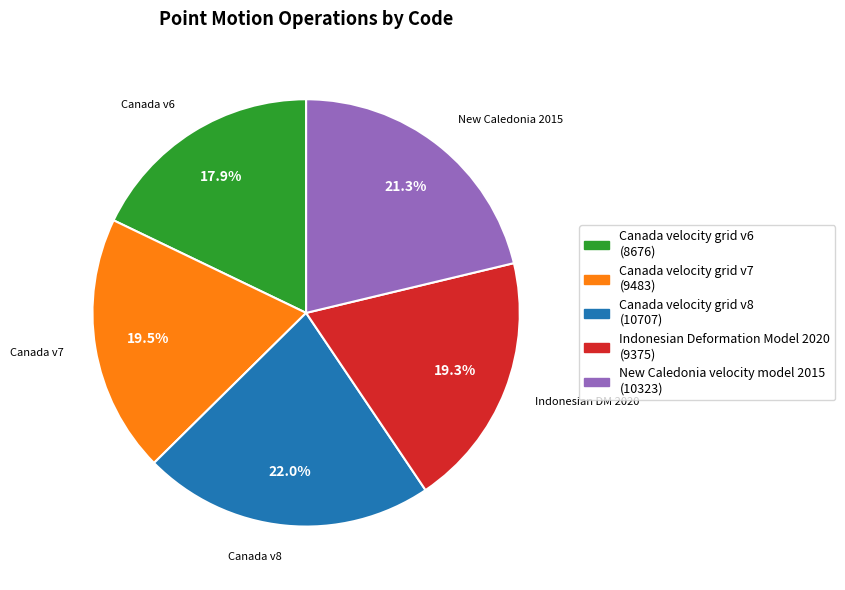

To the nearest percent, what percentage of the pie is Indonesian Deformation Model 2020?

19%